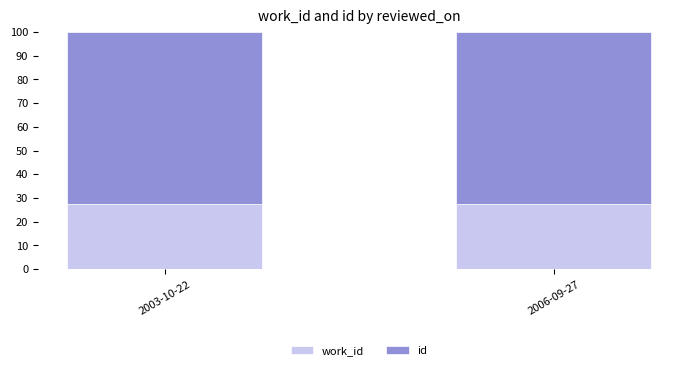

What is the total value across all series at 2003-10-22?

100.0